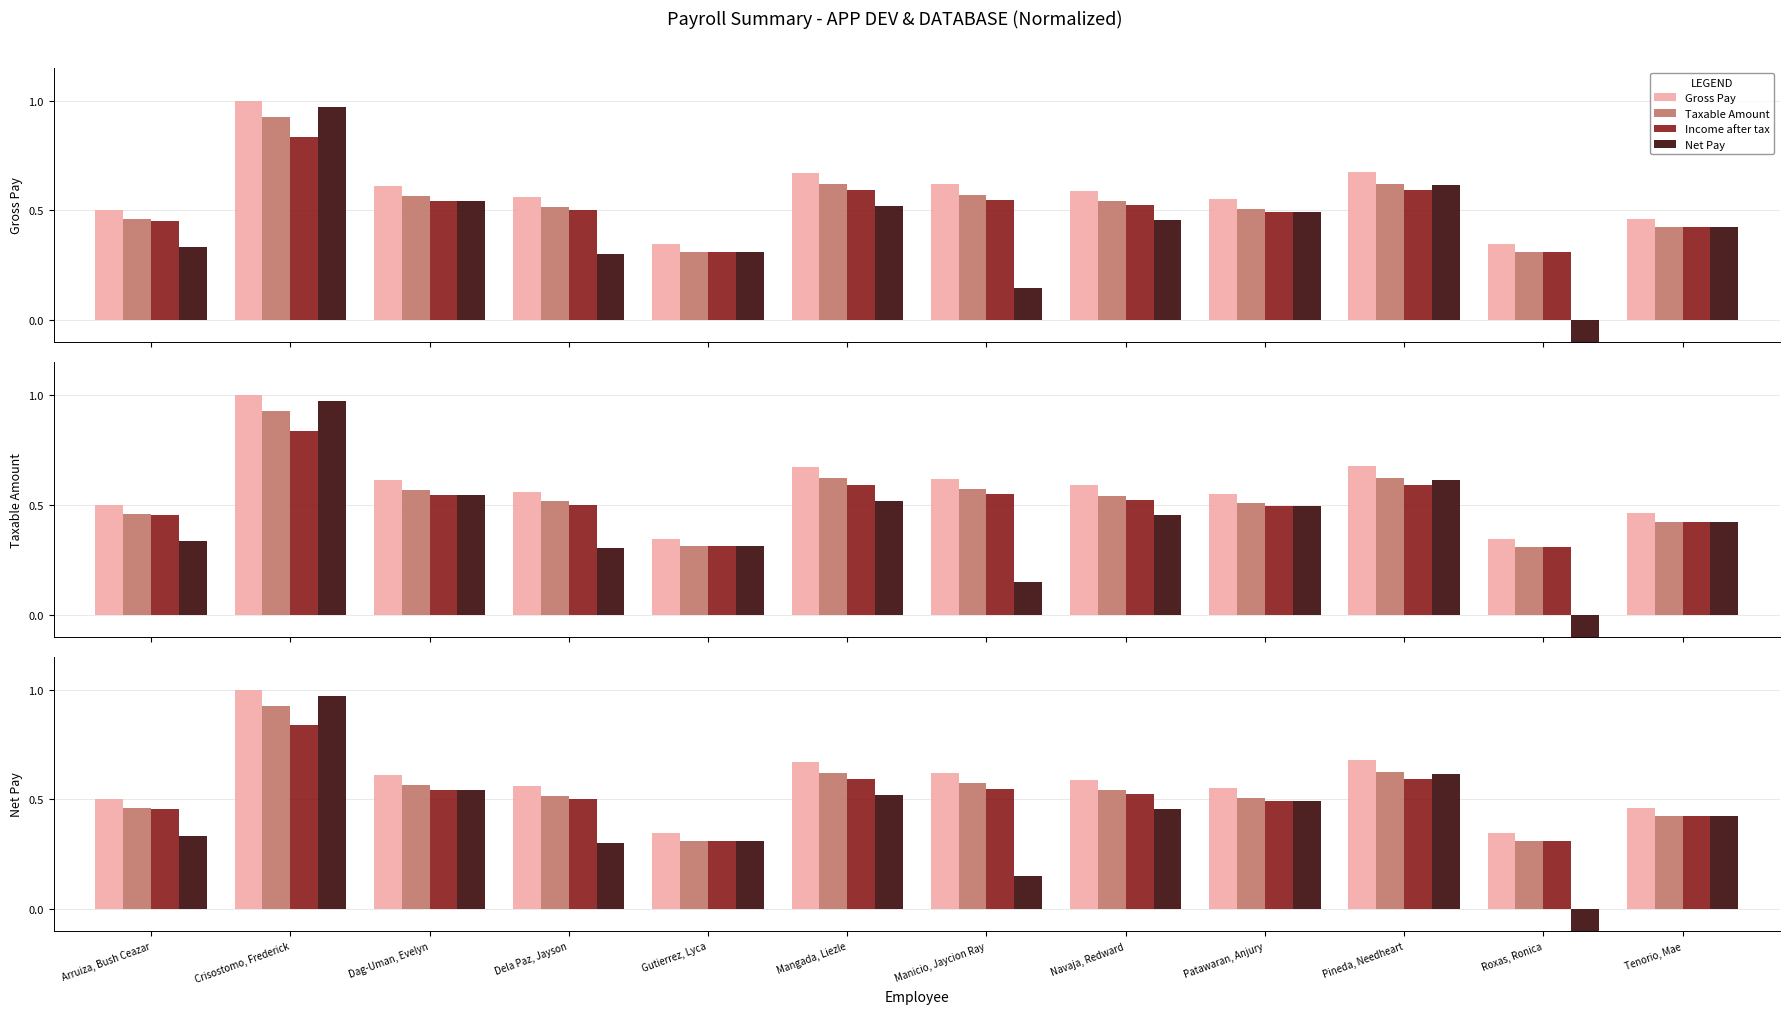

What is the label of the 1st bar from the left?

Arruiza, Bush Ceazar